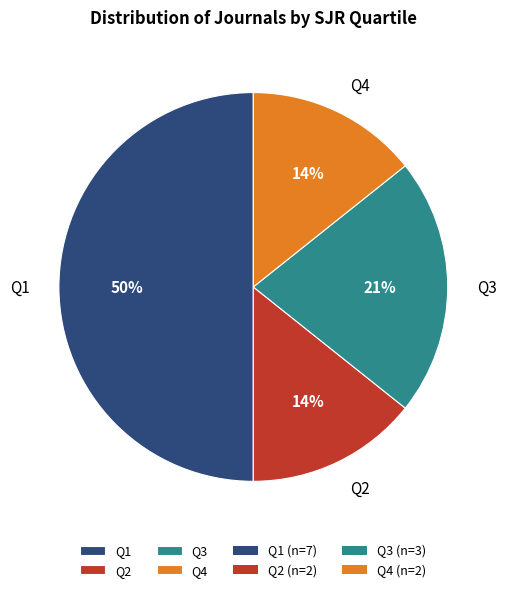

Between Q3 and Q2, which is larger?

Q3